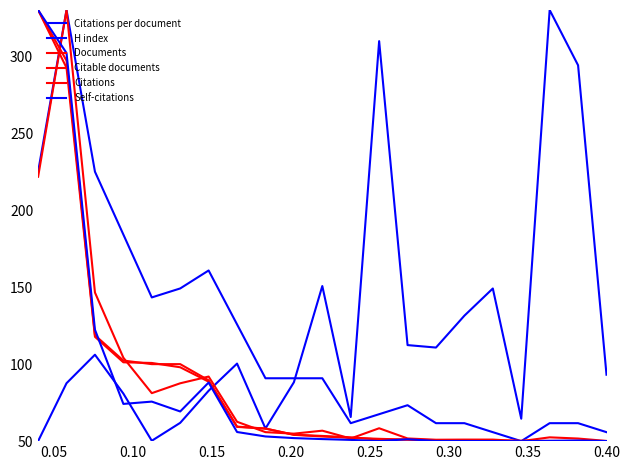

Rank the series by their maximum value, from lowest to highest.

Citations per document, H index, Documents, Citable documents, Citations, Self-citations